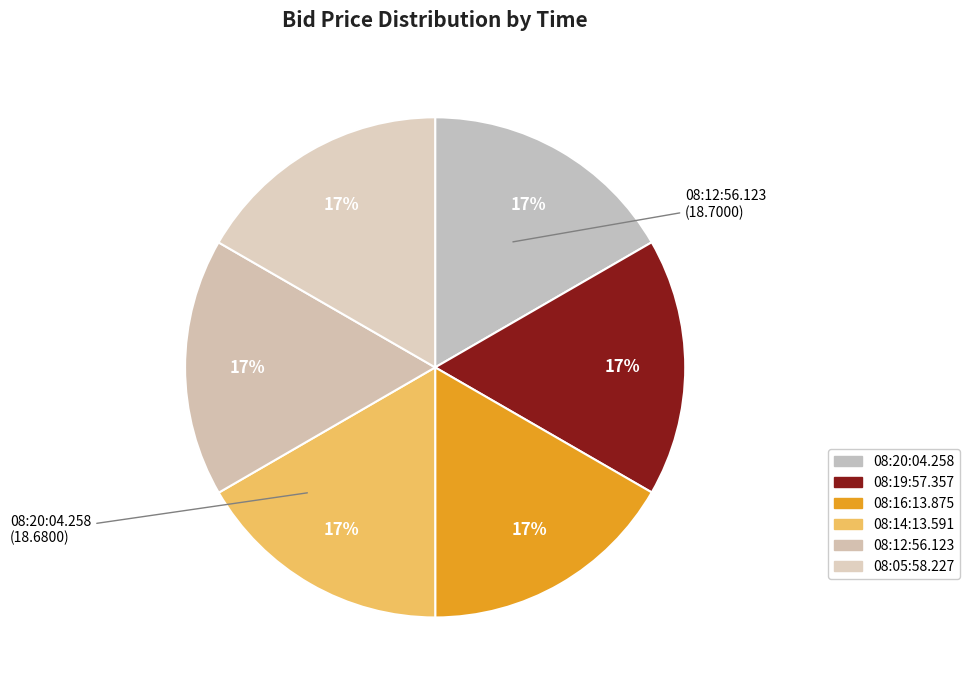

To the nearest percent, what is the average slice percentage?

17%